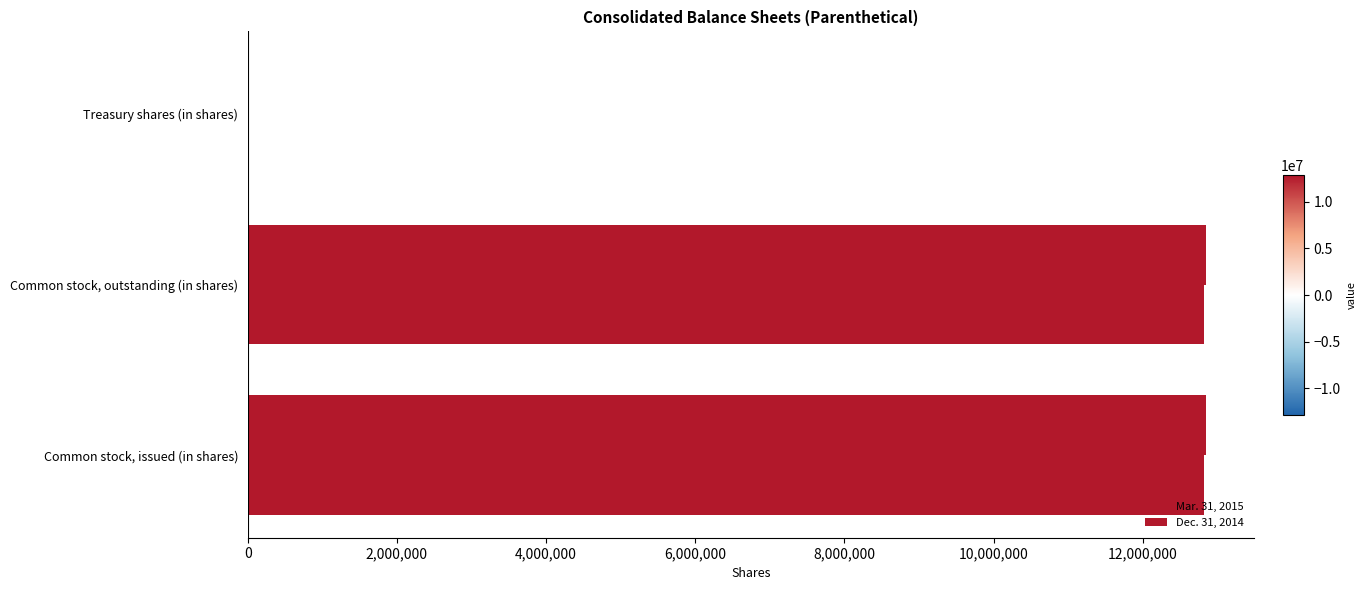

How many values in Mar. 31, 2015 are above zero?

2